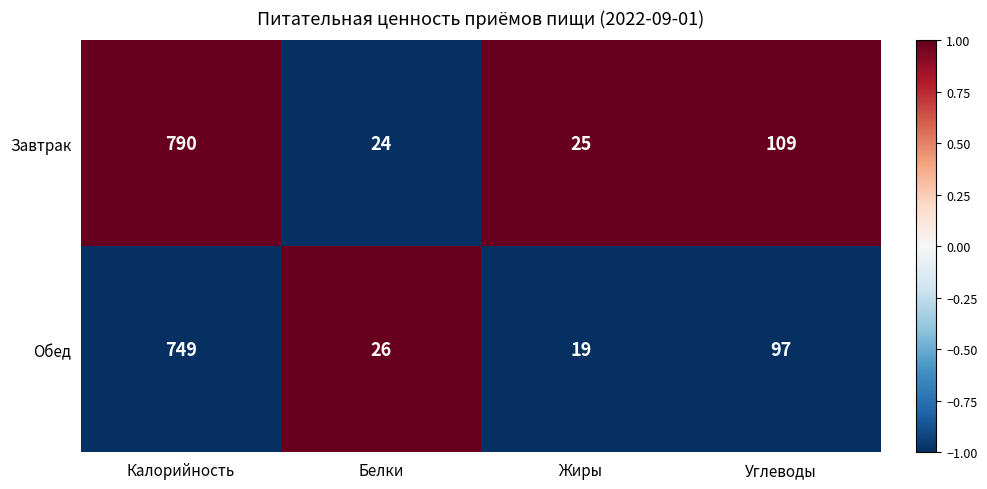

List the series in order of their peak value, lowest first.

Обед, Завтрак